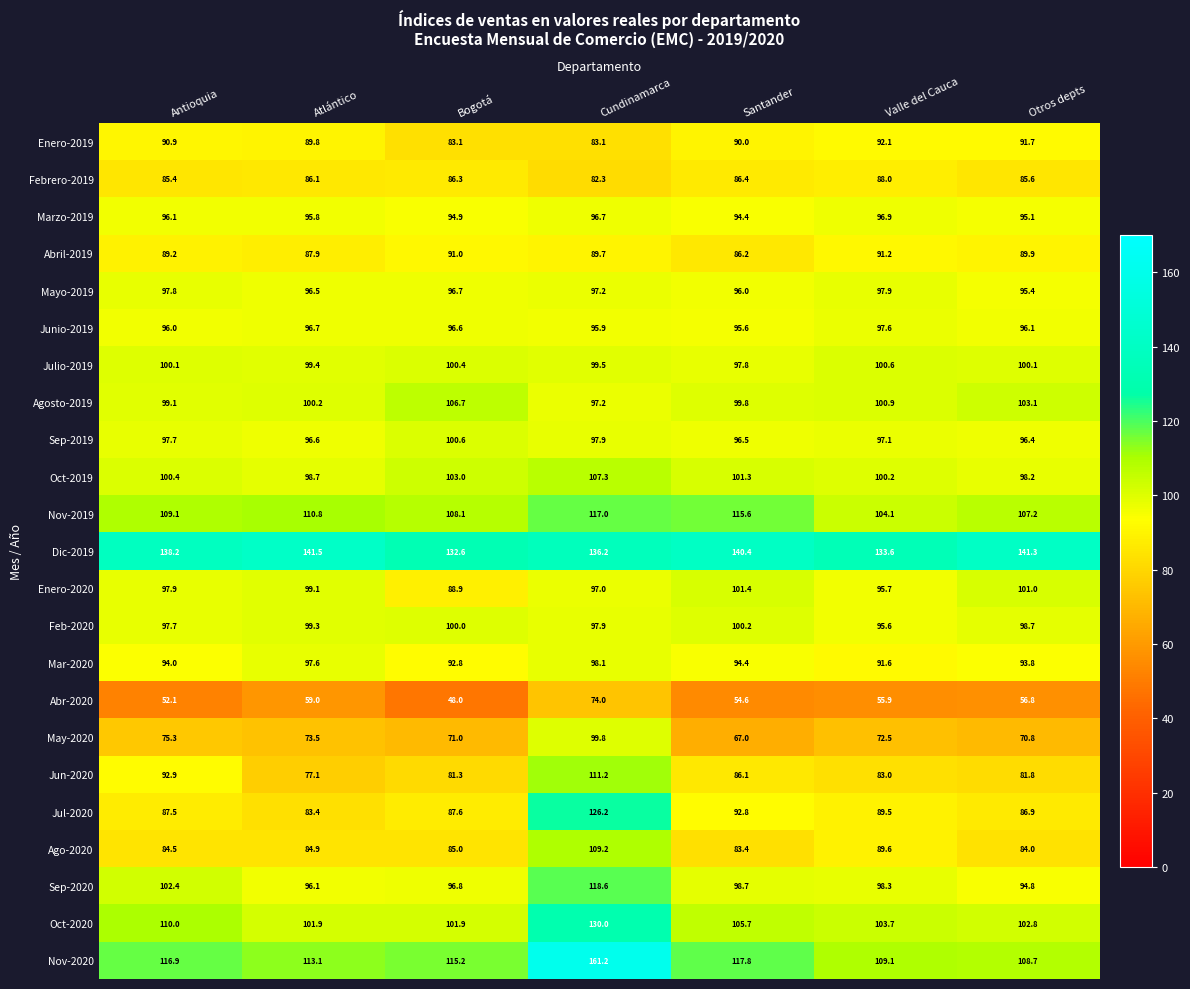

Is it true that Nov-2020 equals 161.2 at Cundinamarca?

True